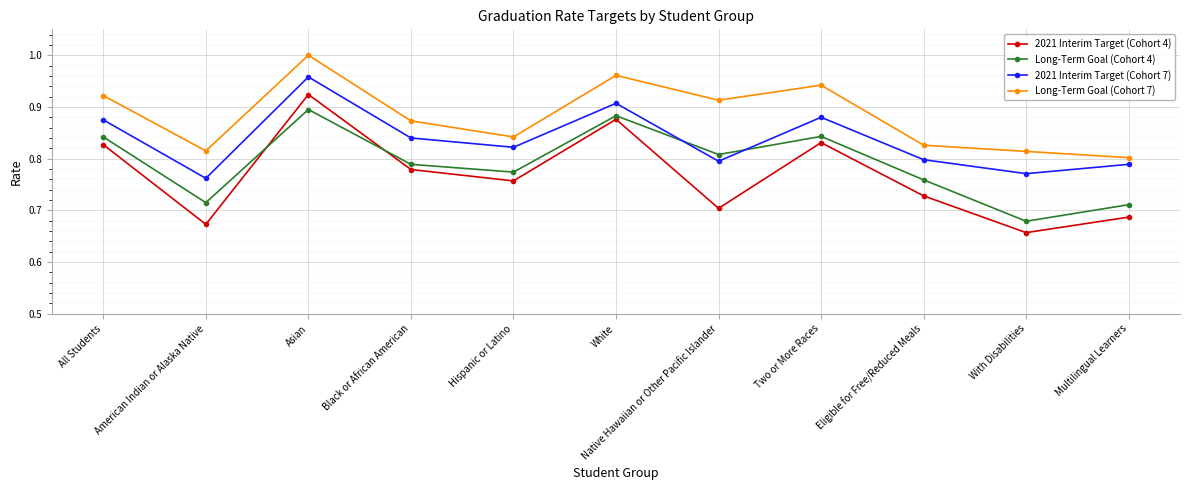

At which category does Long-Term Goal (Cohort 4) reach its first local valley?

American Indian or Alaska Native